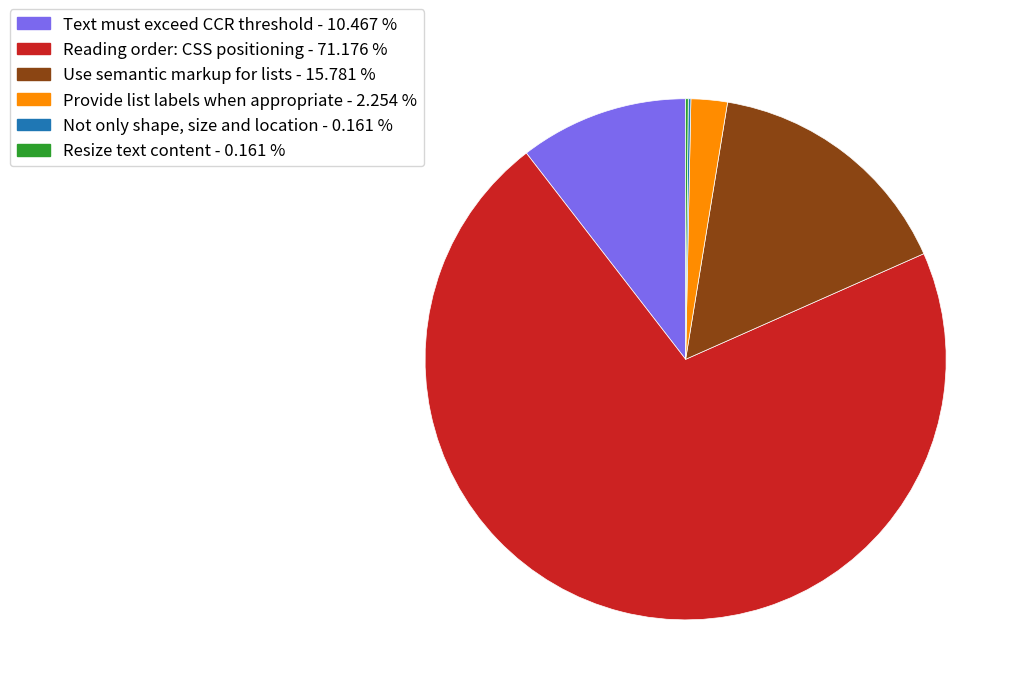

Do Use semantic markup for lists - 15.781 % and Provide list labels when appropriate - 2.254 % together represent more than half of the pie?

No